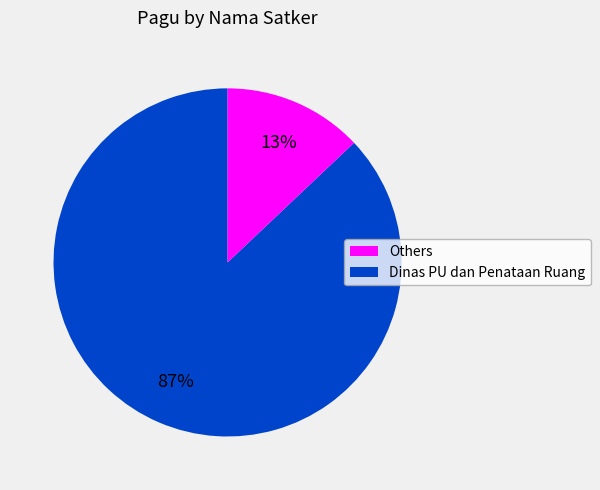

To the nearest percent, what is the average slice percentage?

50%